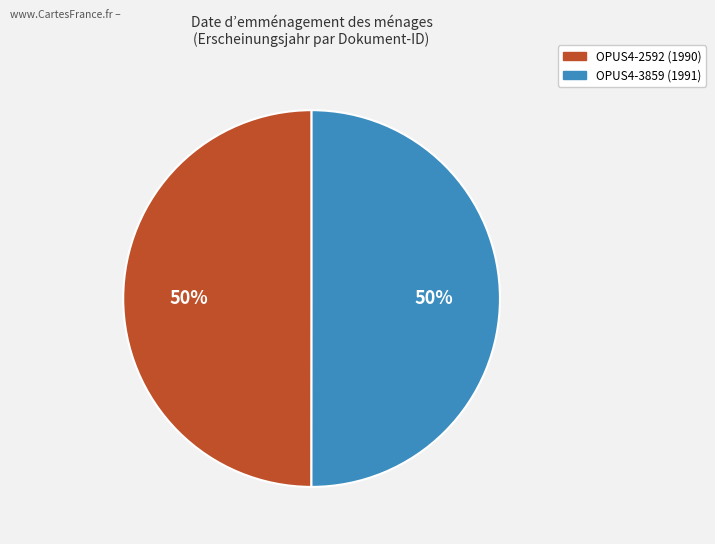

To the nearest percent, what percentage of the pie is OPUS4-3859?

50%